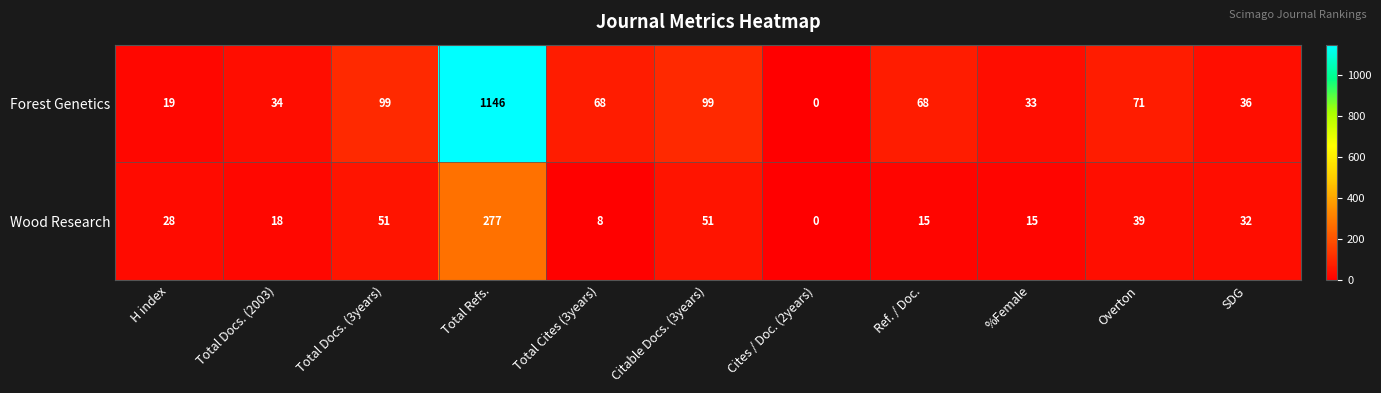

List the series in order of their peak value, highest first.

Forest Genetics, Wood Research